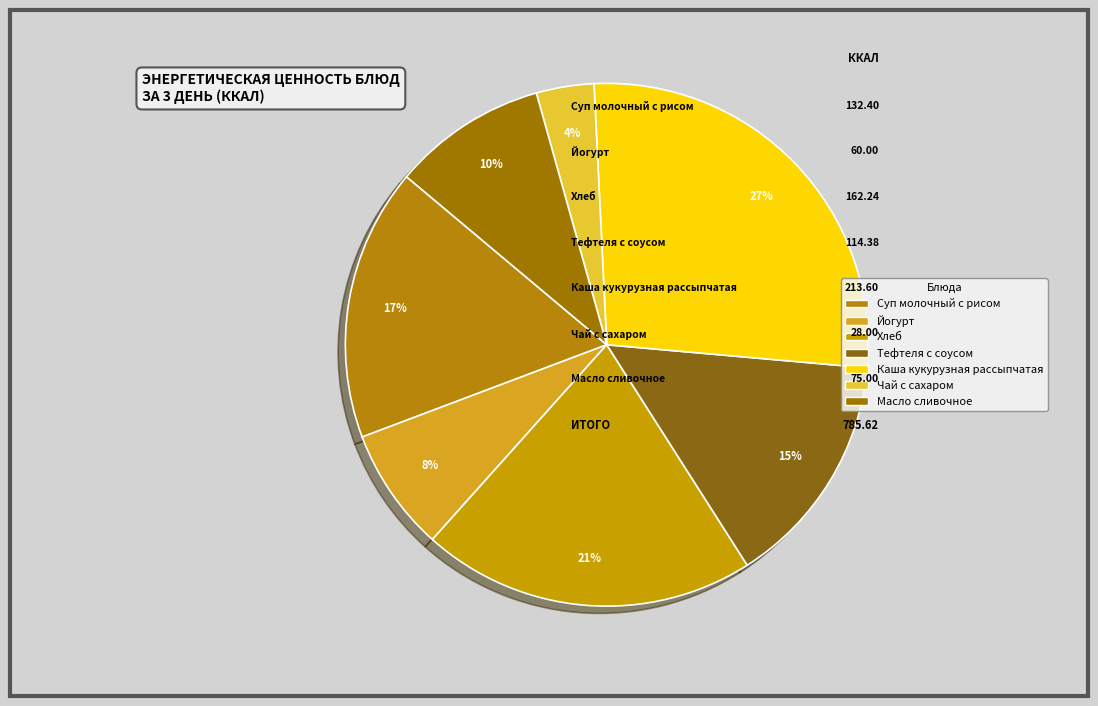

Which slice is the smallest?

Чай с сахаром